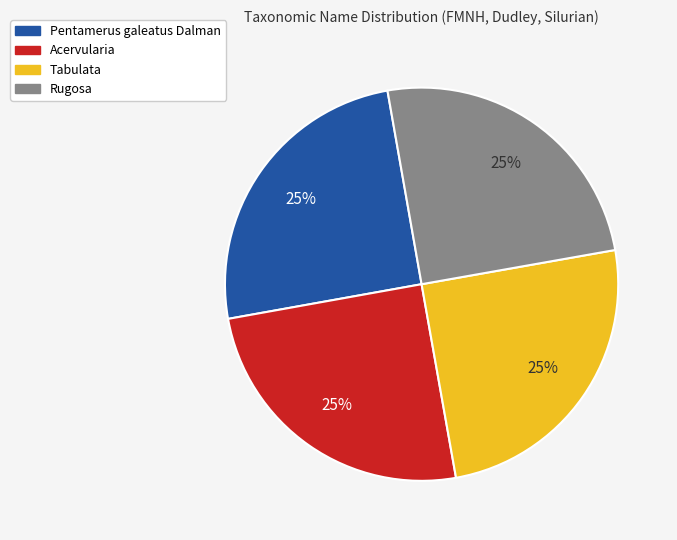

Is there any slice that represents more than half of the pie?

No